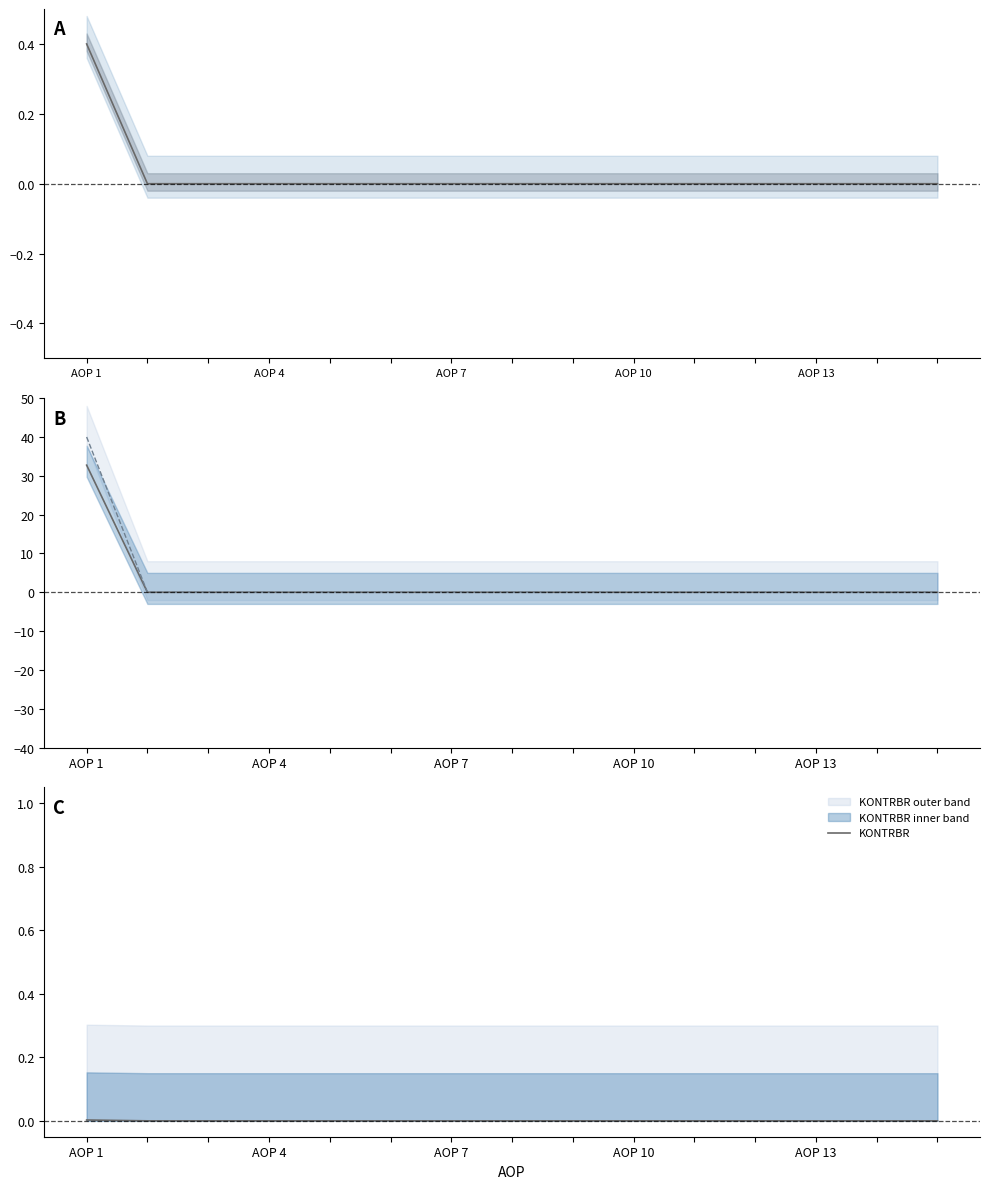

The RAZLIKA line series shows 0.1 at 8. True or false?

False